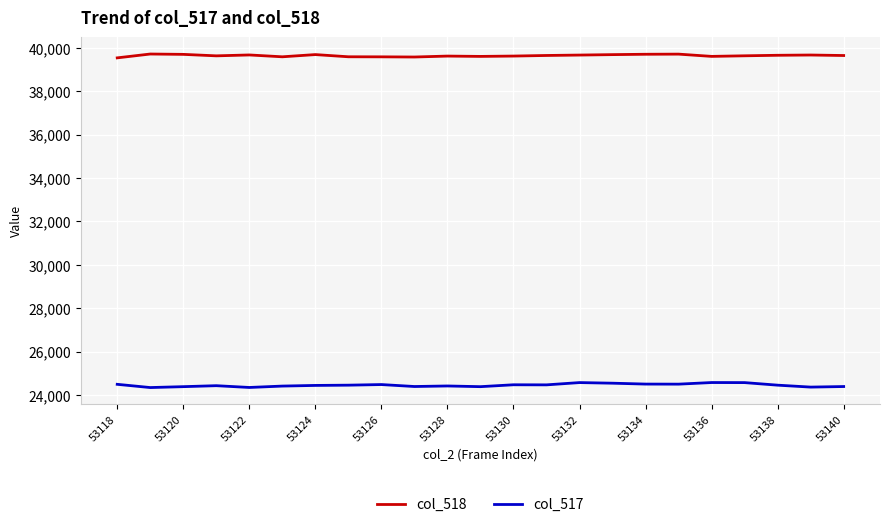

What is the minimum value shown in the chart?

24345